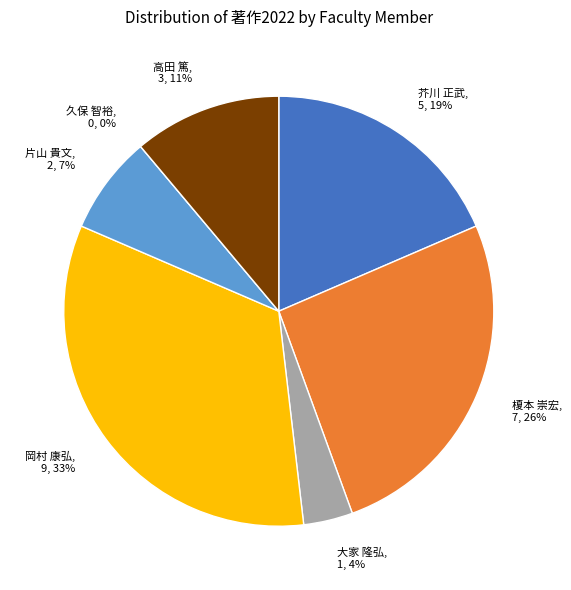

Do 片山 貴文 and 久保 智裕 together represent more than half of the pie?

No